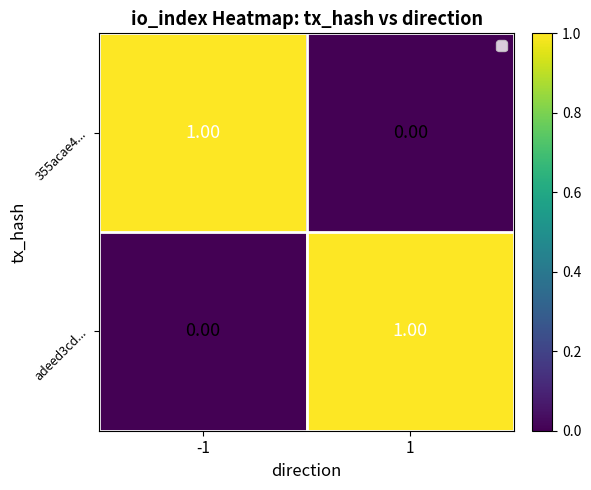

List the labels in order of 355acae4... value, largest first.

-1, 1